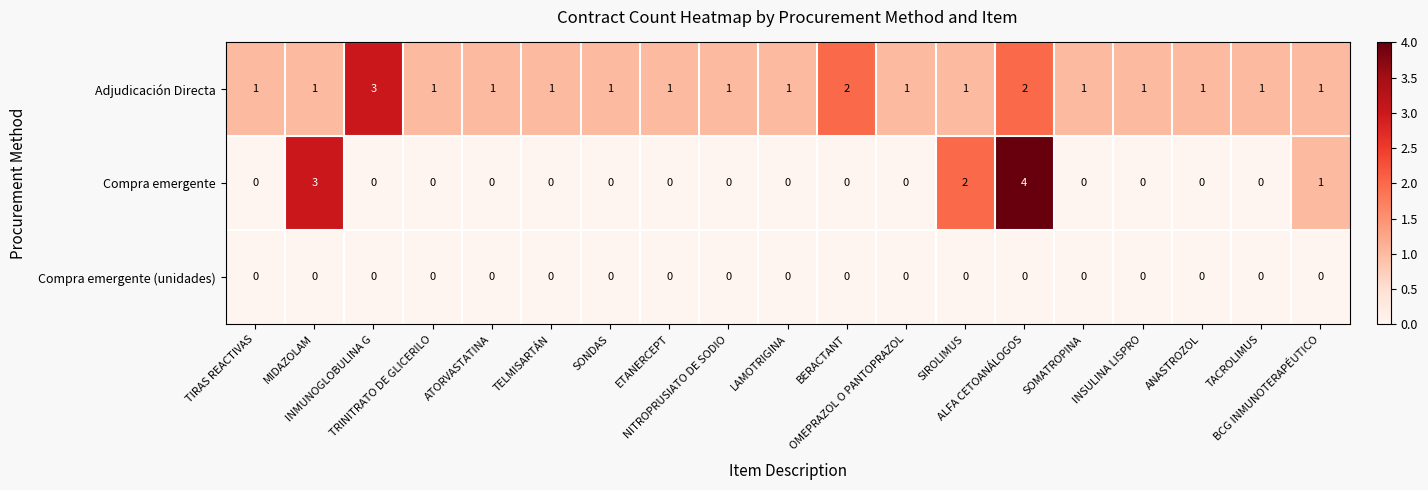

List the series in order of their overall mean, highest first.

Adjudicación Directa, Compra emergente, Compra emergente (unidades)